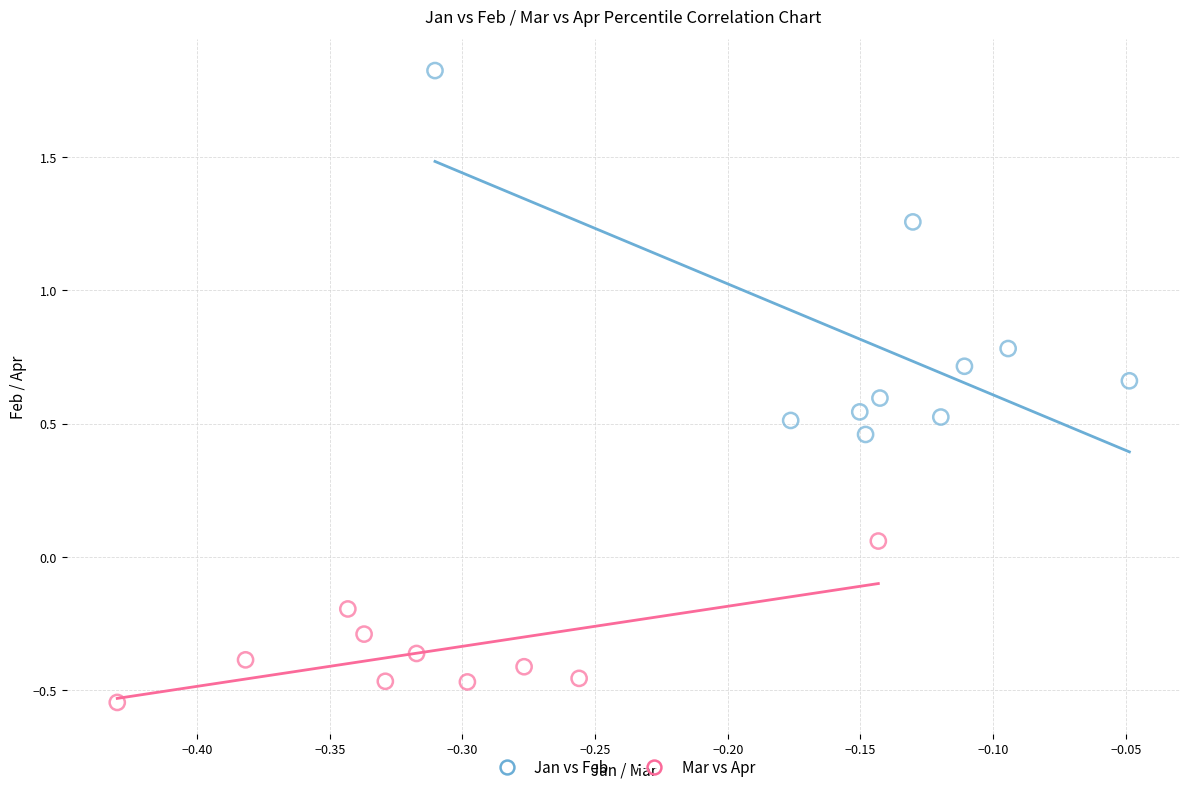

Which series has the largest Y range (max minus min)?

Jan vs Feb